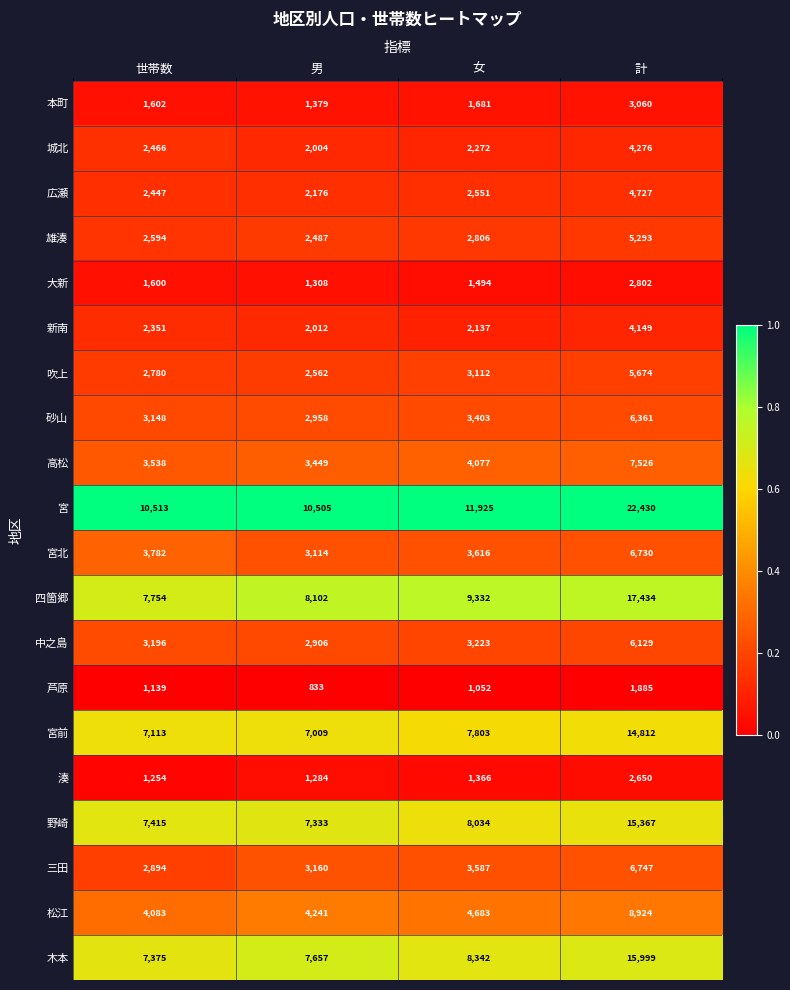

What is the total value across all series at 世帯数?

79044